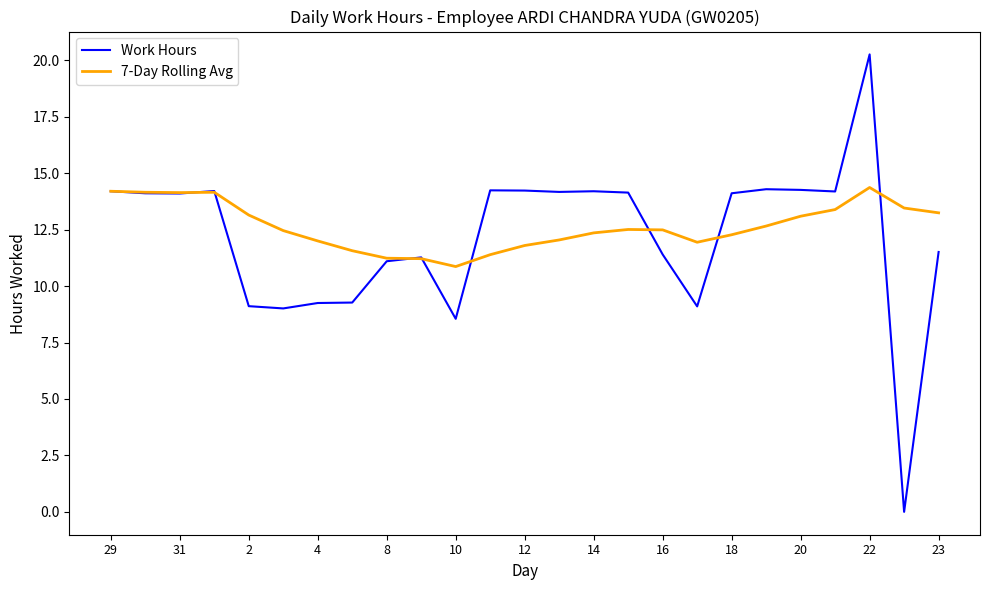

Which series has the largest range (max minus min)?

Work Hours